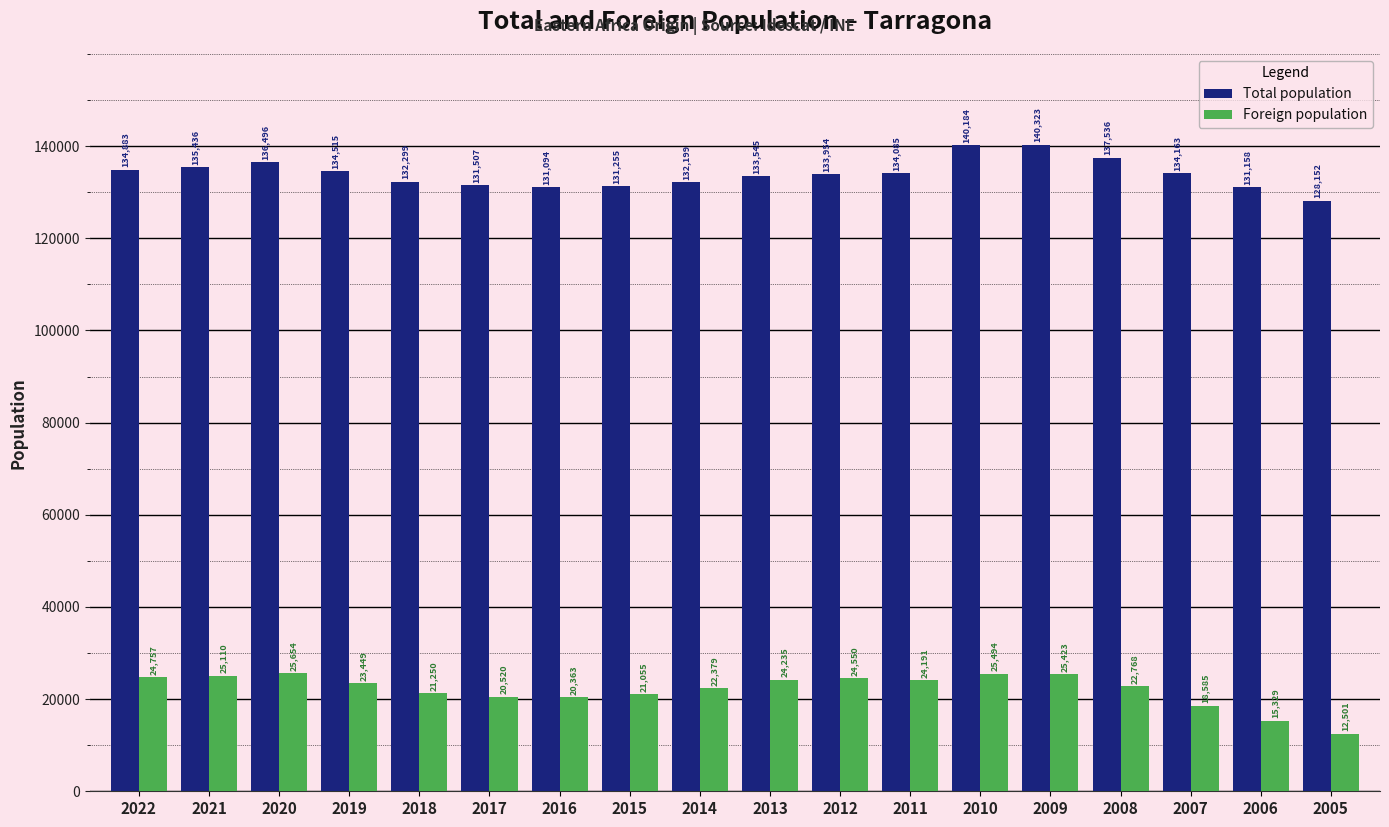

Reading right to left, transcribe all the data shown in this chart.

Total population: 2005=128152	2006=131158	2007=134163	2008=137536	2009=140323	2010=140184	2011=134085	2012=133954	2013=133545	2014=132199	2015=131255	2016=131094	2017=131507	2018=132299	2019=134515	2020=136496	2021=135436	2022=134883
Foreign population: 2005=12501	2006=15329	2007=18585	2008=22768	2009=25423	2010=25494	2011=24191	2012=24550	2013=24235	2014=22379	2015=21055	2016=20363	2017=20520	2018=21250	2019=23449	2020=25654	2021=25110	2022=24757